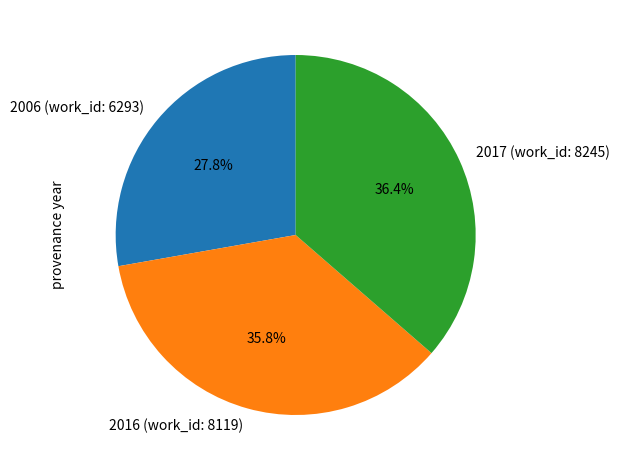

Combined, do 2016 (work_id: 8119) and 2006 (work_id: 6293) account for over 50%?

Yes